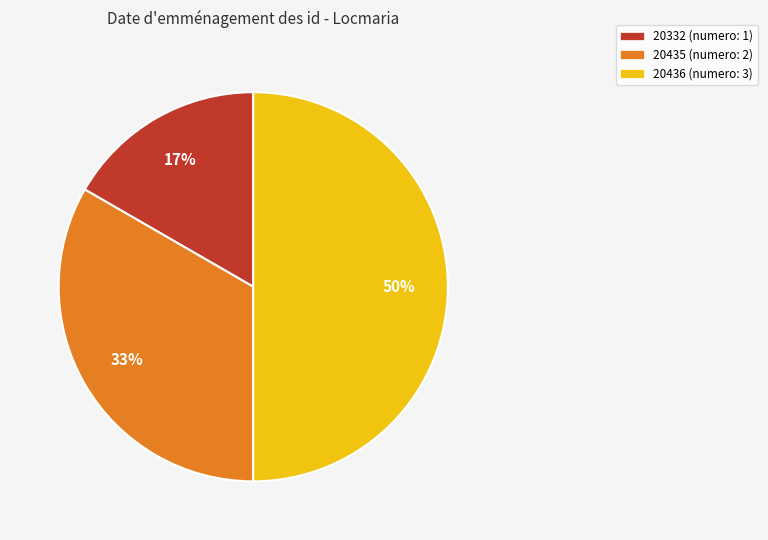

How many slices are in this pie chart?

3